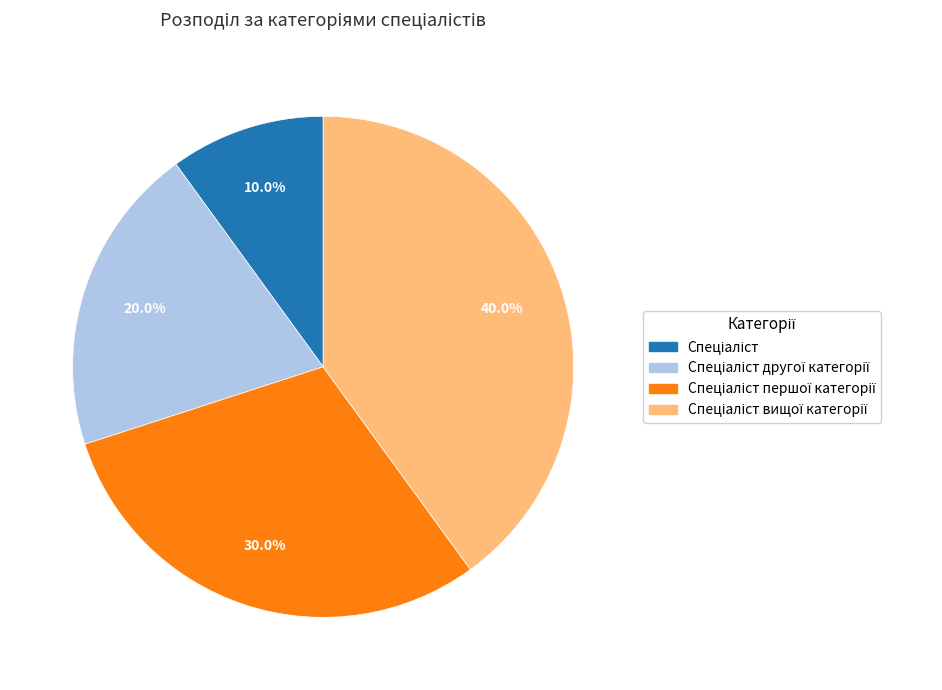

Is there a majority slice in this chart?

No